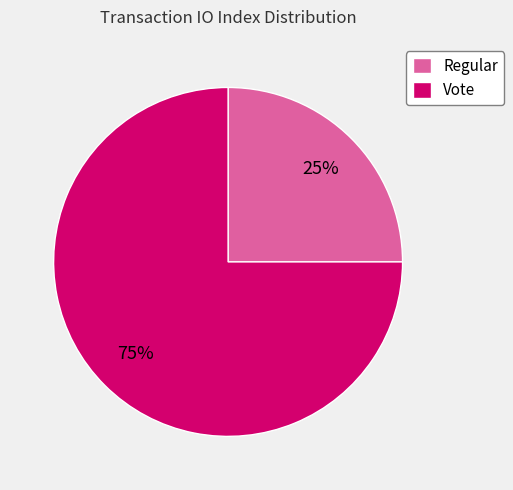

To the nearest percent, what is the combined percentage of Regular and Vote?

100%